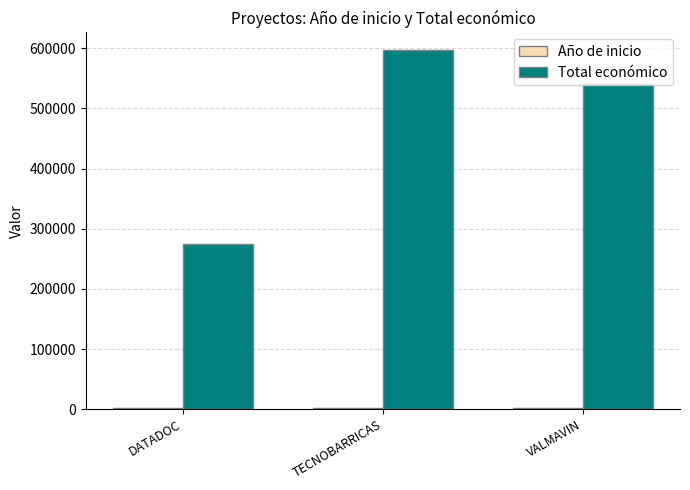

Count the number of data series in this chart.

2